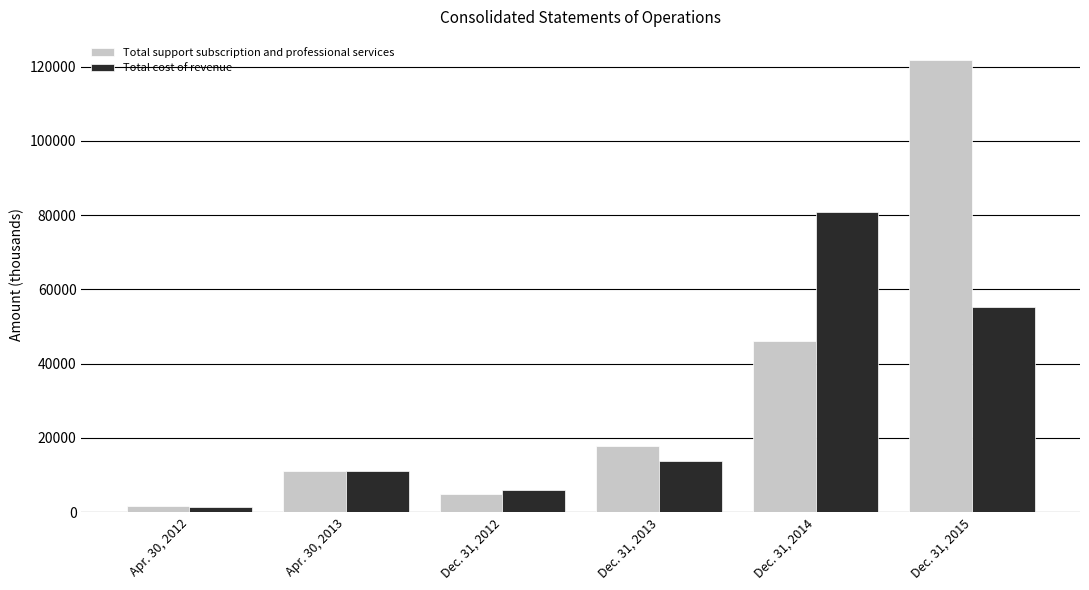

What is the value of the Total support subscription and professional services bar at the 4th from the left?

17865